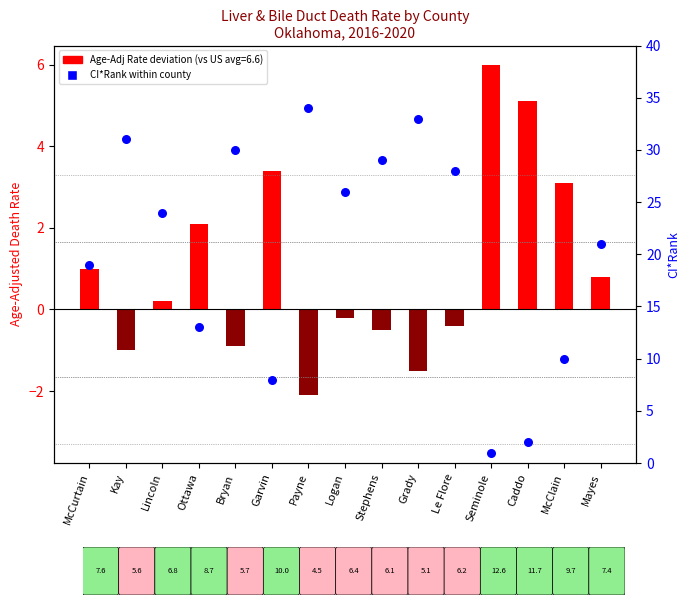

What is the total value across all series at Seminole?

7.0